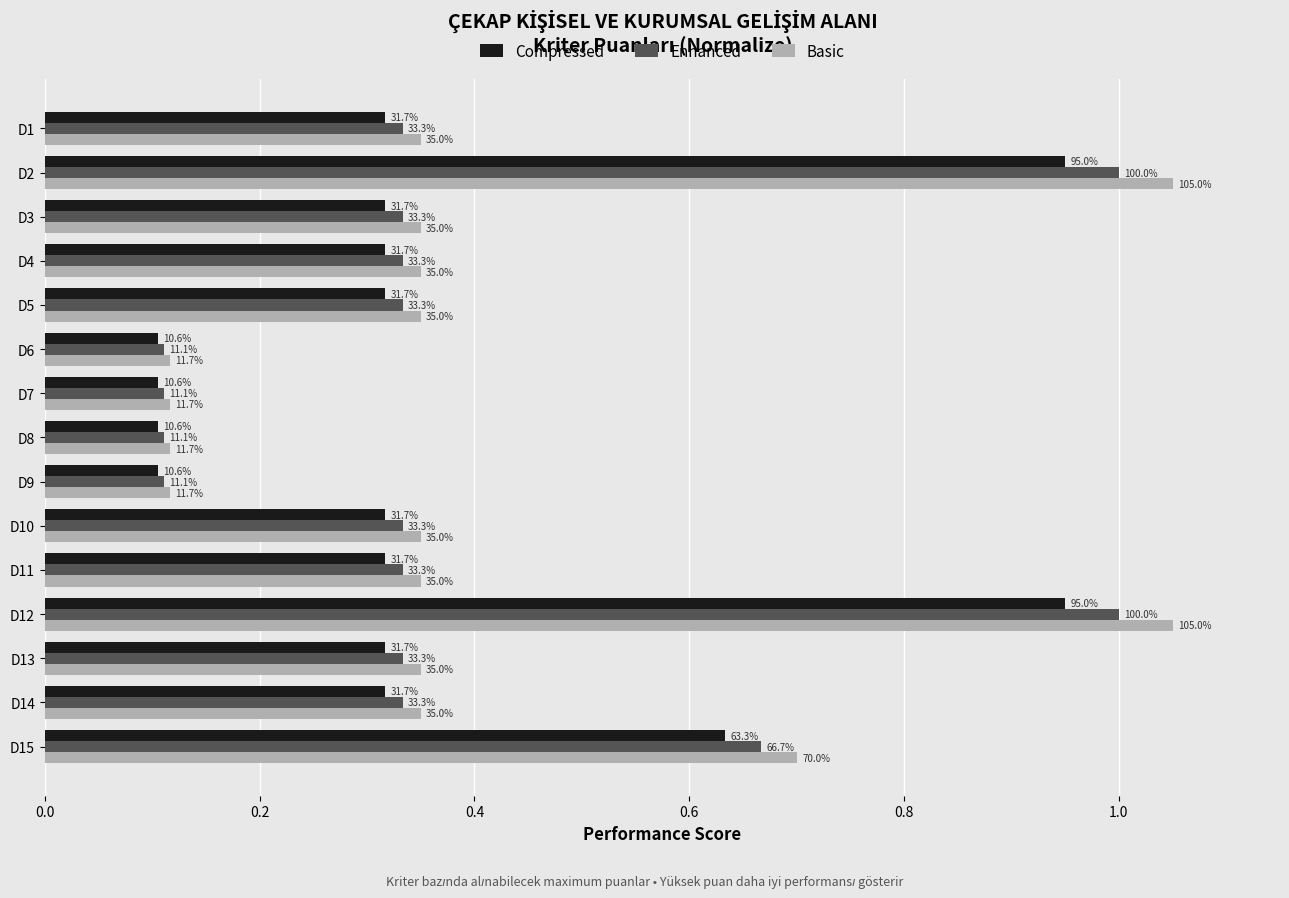

What is the difference between the maximum and second lowest values in the Compressed series?

0.8